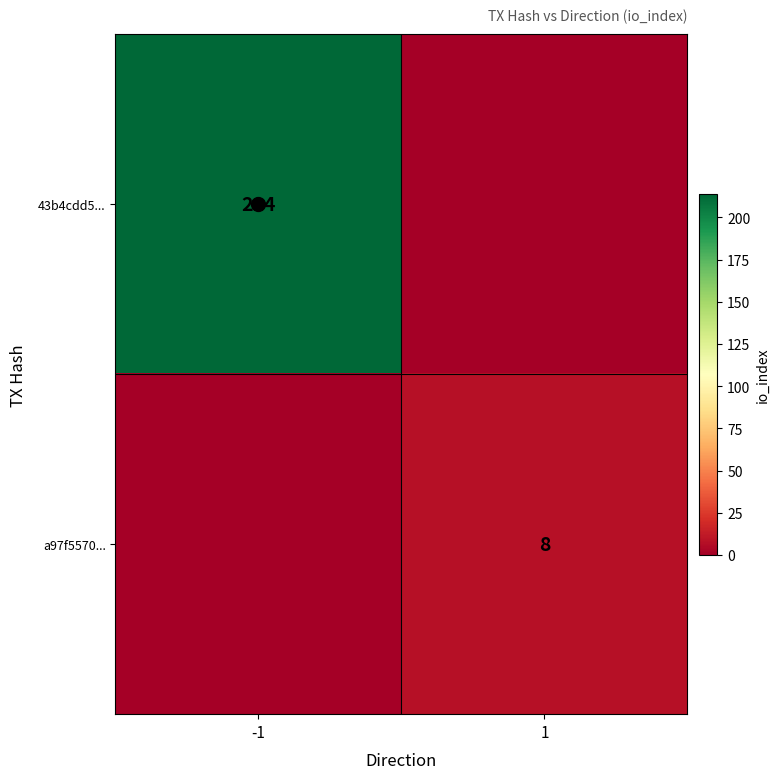

How many categories are shown in the chart?

2